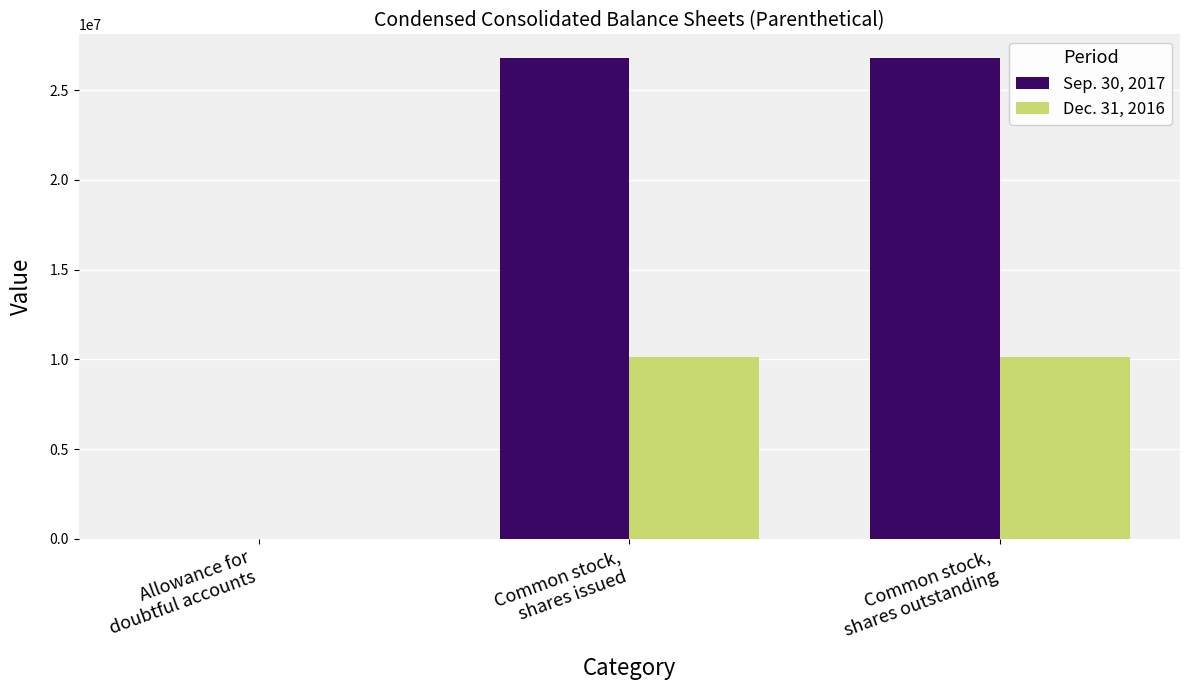

Which series has the largest total across all categories?

Sep. 30, 2017